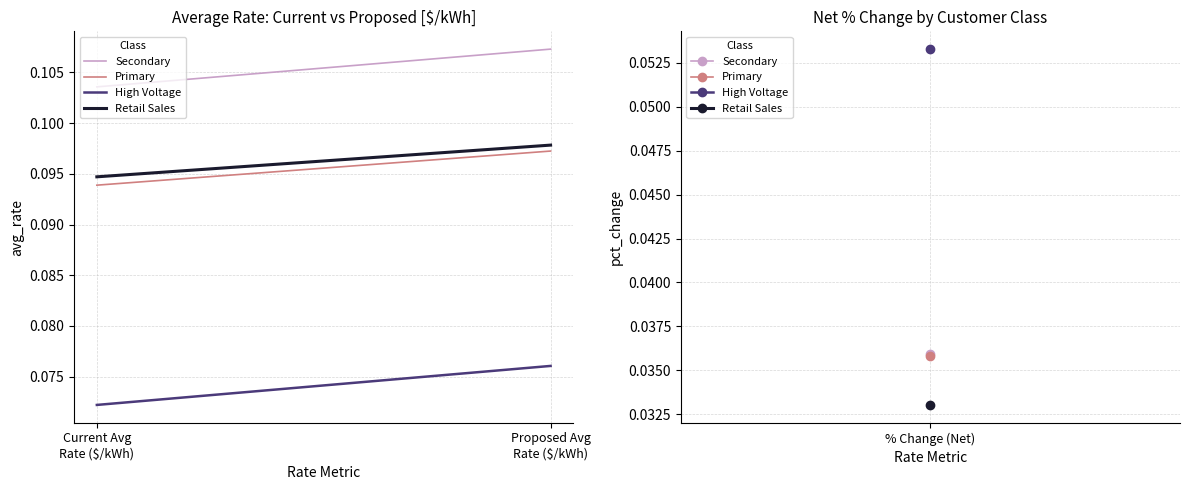

Rank the categories by Primary value from highest to lowest.

Proposed Avg
Rate ($/kWh), Current Avg
Rate ($/kWh)